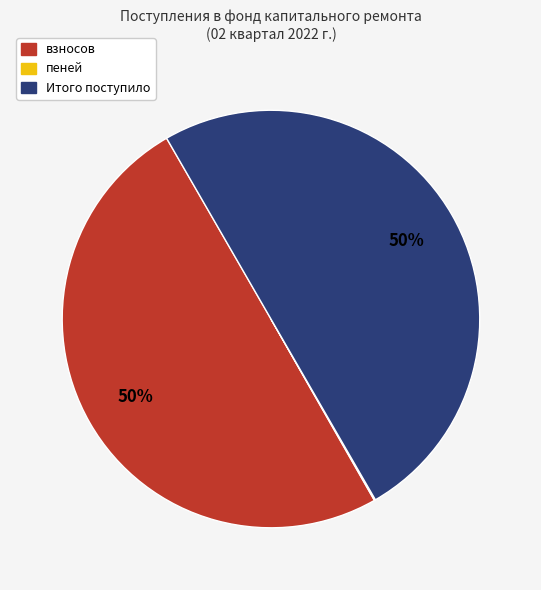

Is the sum of взносов and Итого поступило greater than half?

Yes